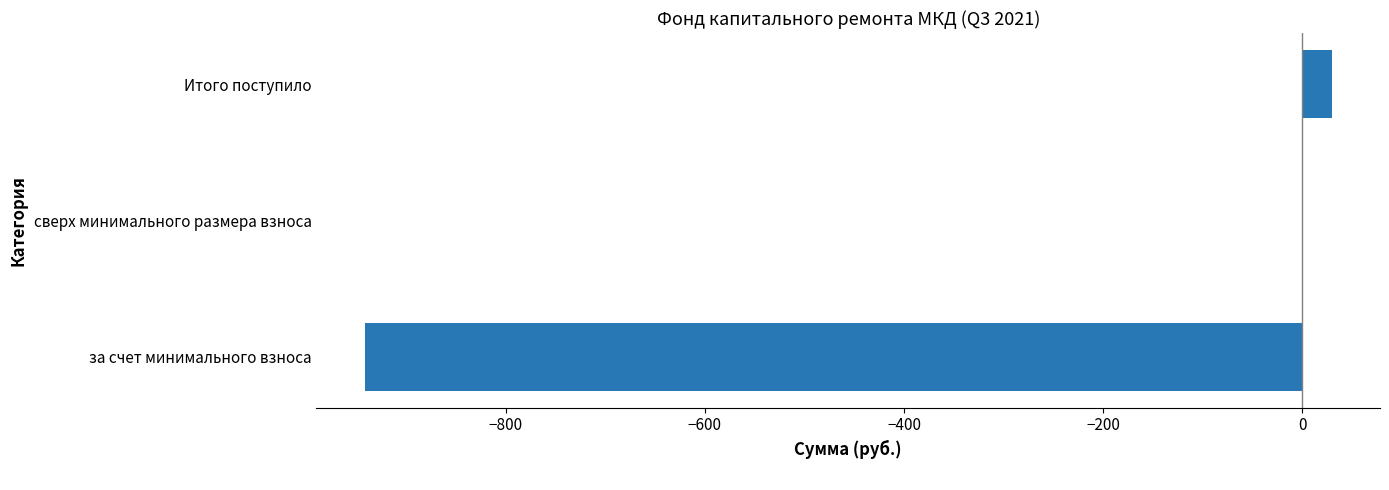

How many categories are shown in the chart?

3